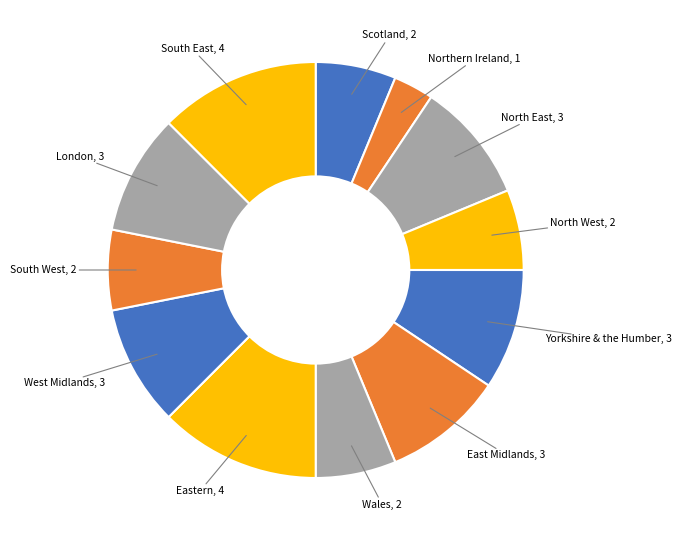

Is North East the majority of the pie?

No